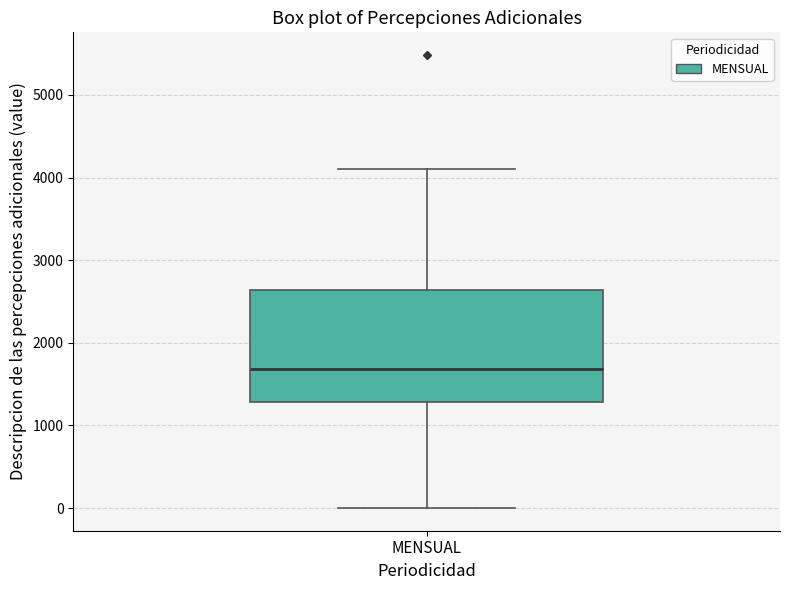

Read this box plot against the y-axis: the position of the median line, the range covered by the box, and the ends of both whiskers. The values are not printed on the chart, so give them approximately, as read against the axis.

median 1700, box 1300 to 2600, whiskers 0 to 4100